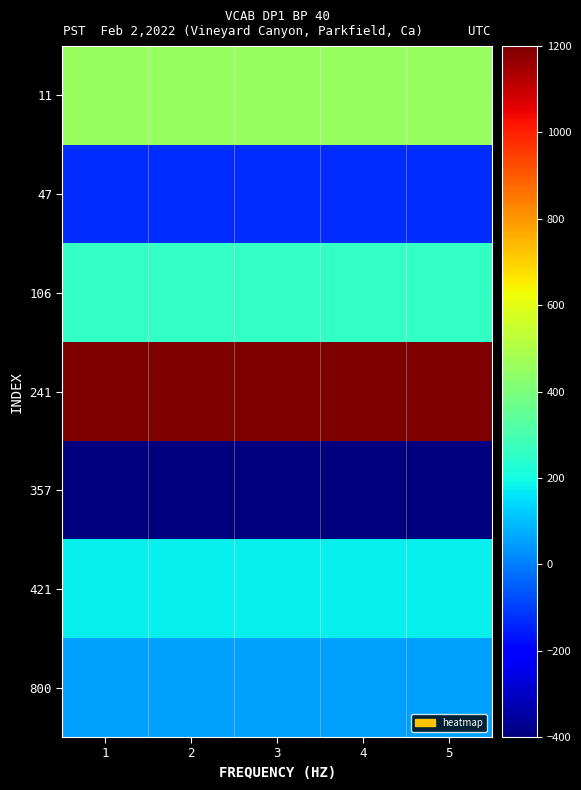

List the series in order of their peak value, highest first.

241, 11, 106, 421, 800, 47, 357